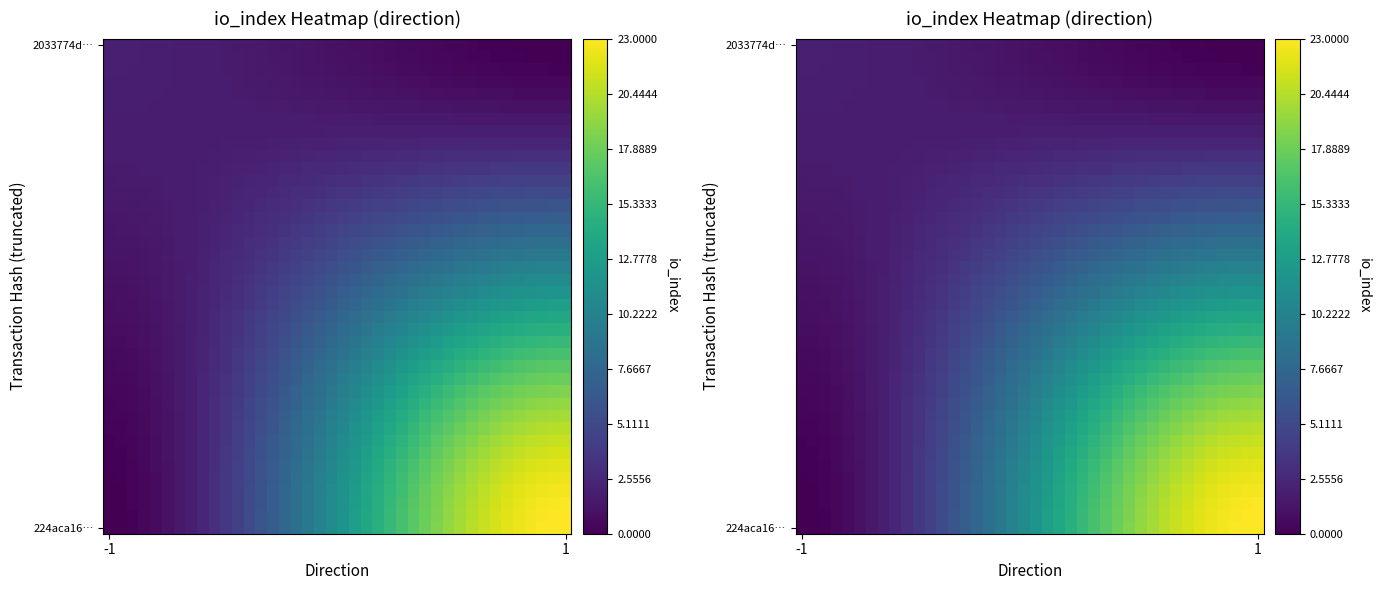

What is the greatest value displayed?

23.0